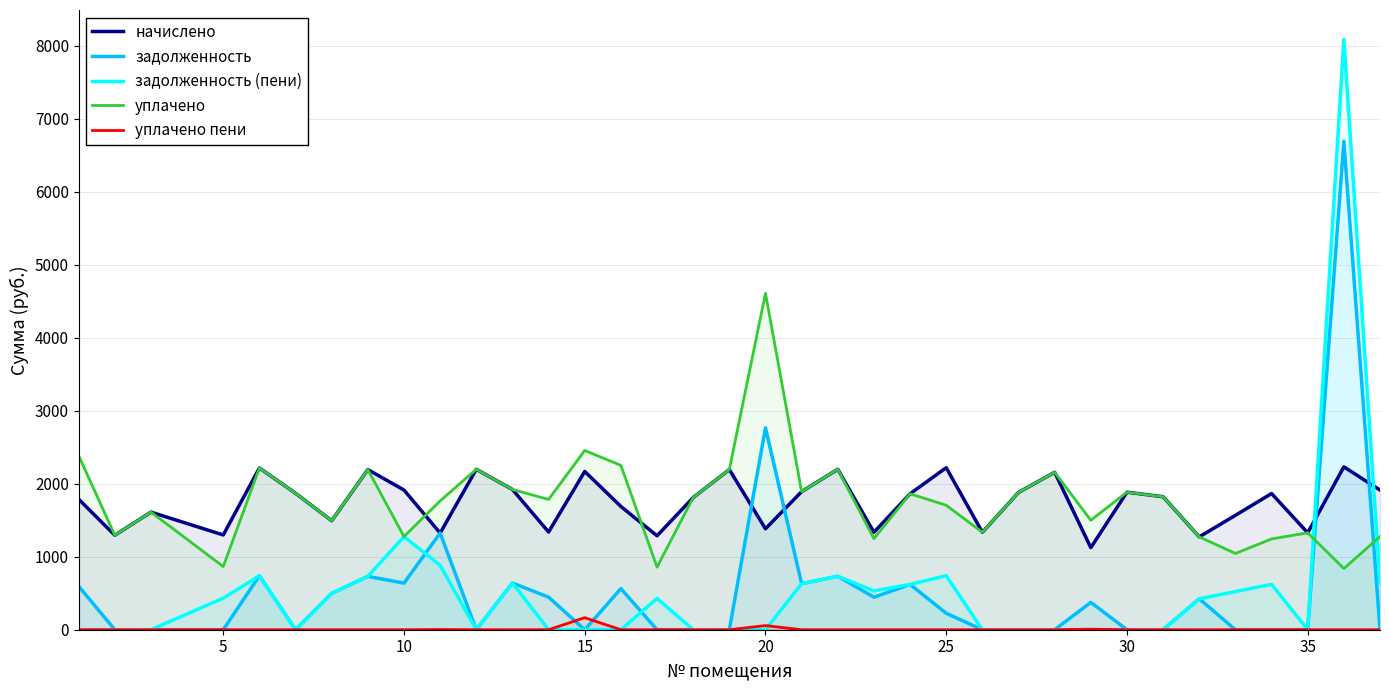

What is the total value across all series at 10?

5102.8